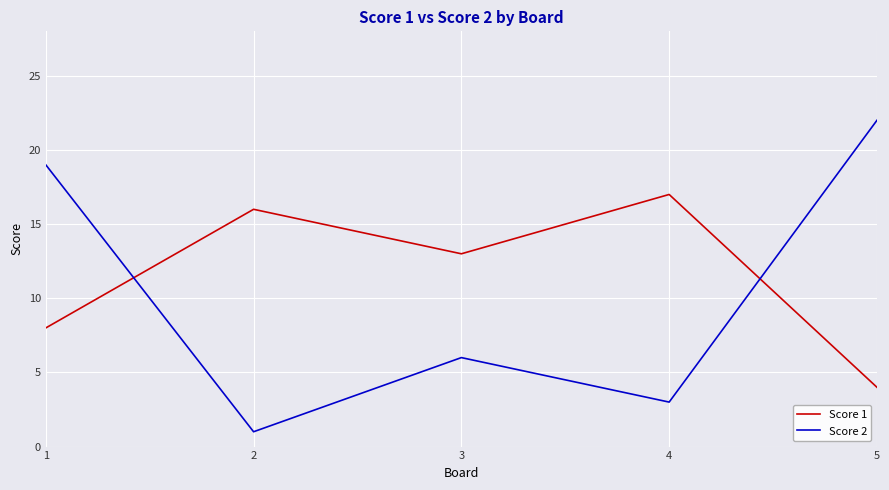

What is the maximum value shown in the chart?

22